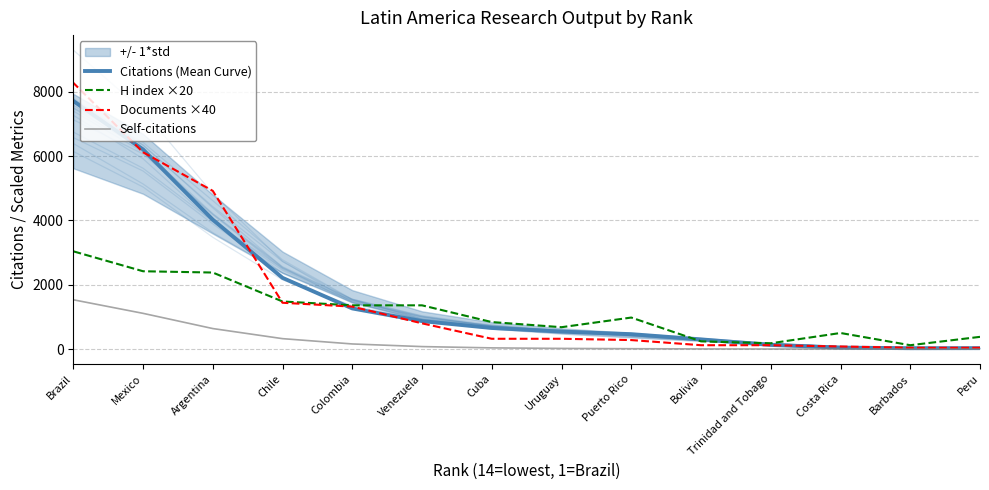

What is the label of the 2nd point from the right?

Mexico